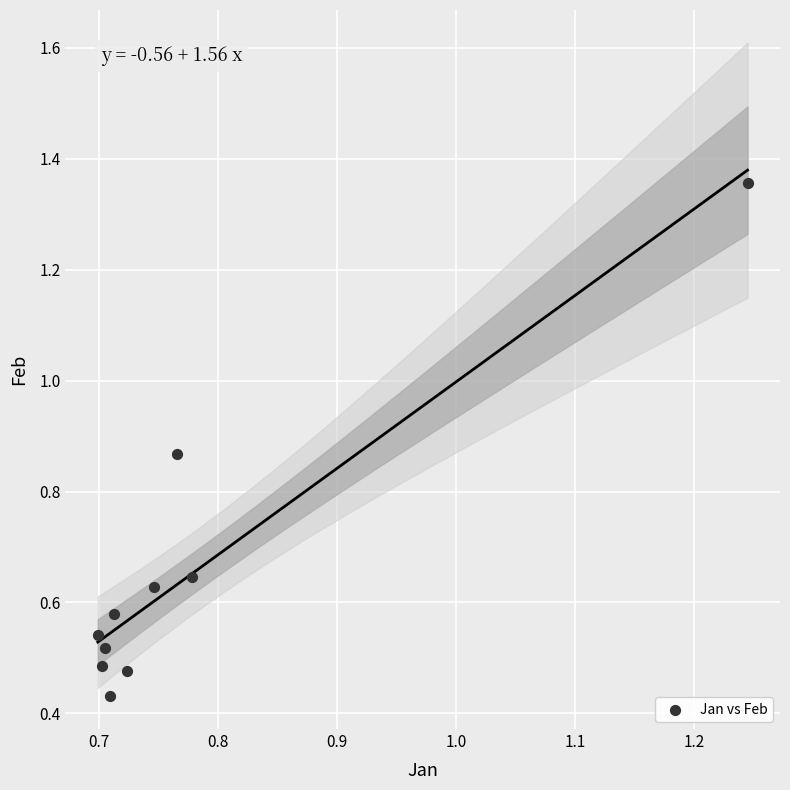

What is the average Y value?

0.7